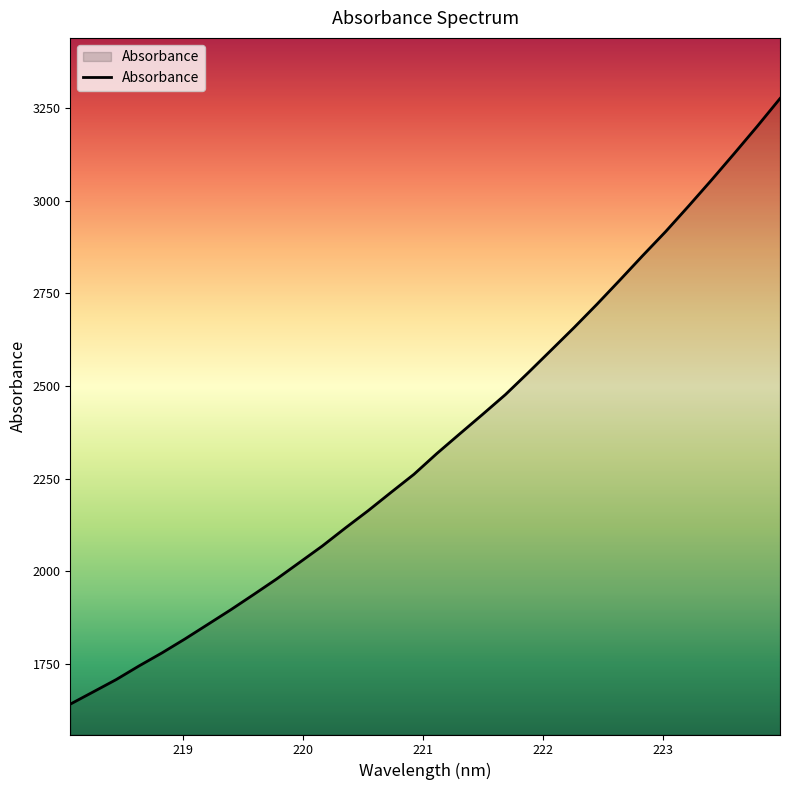

What is the difference between the maximum and minimum values?

1636.1